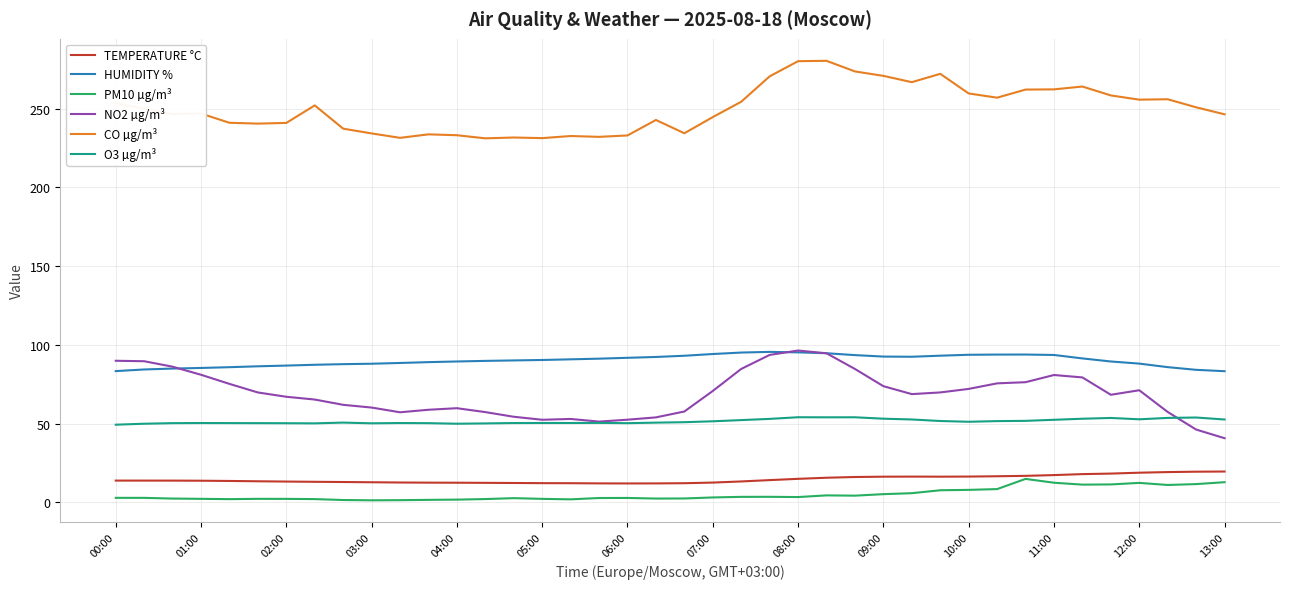

What is the lowest value of the NO2 µg/m³ series?

40.7